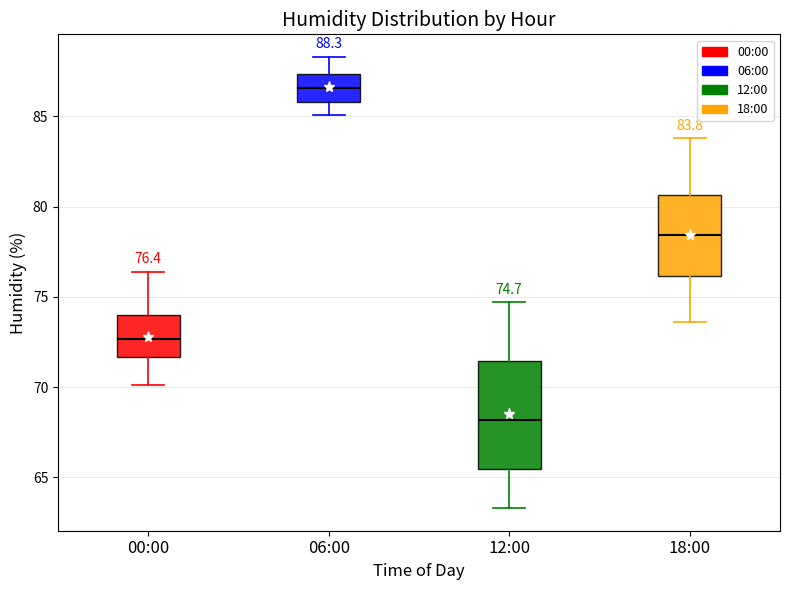

Which box's median line is the lowest?

12:00